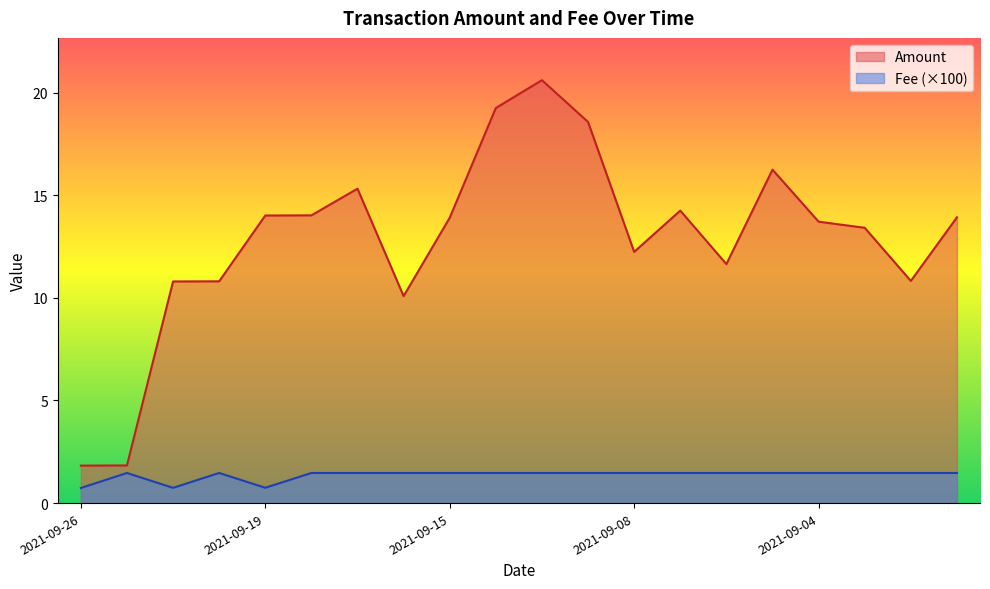

At which label is Fee closest to 1?

2021-09-19